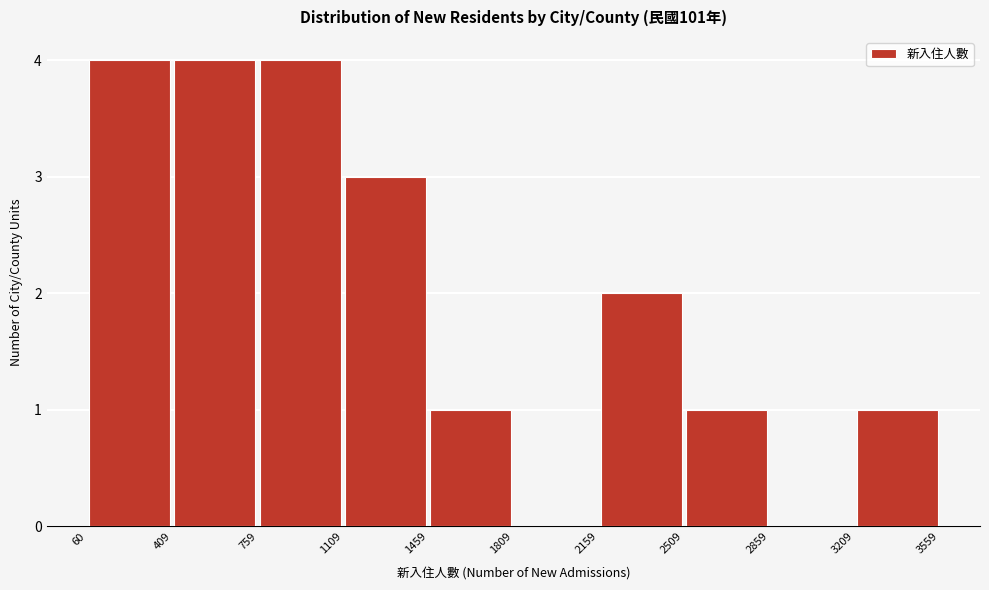

How tall is the bar that spans 1459 to 1809 on the x-axis? The values are not printed on the chart, so give them approximately, as read against the axis.

1